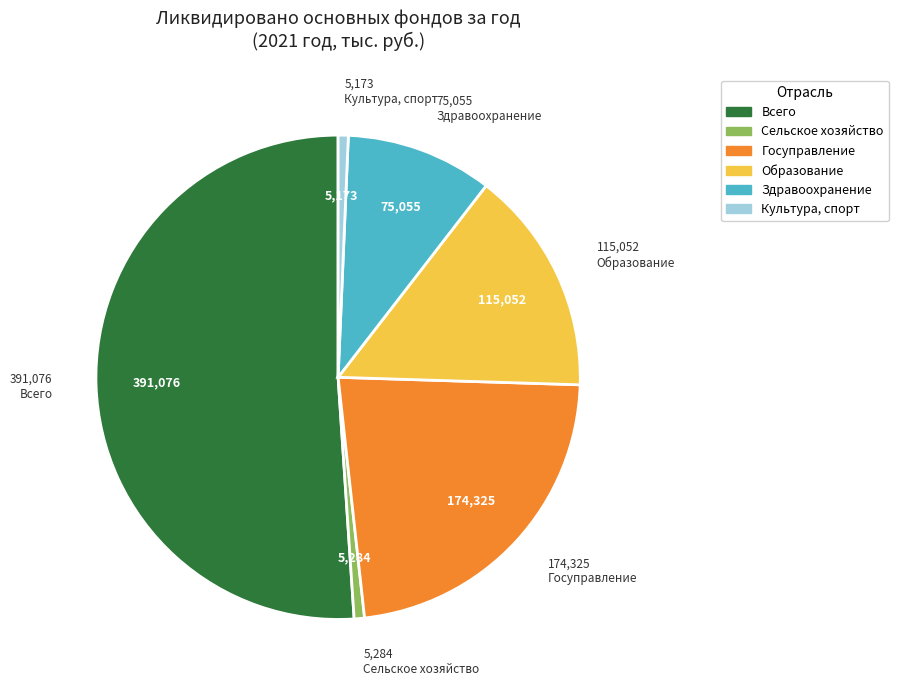

Is there any slice that represents more than half of the pie?

Yes